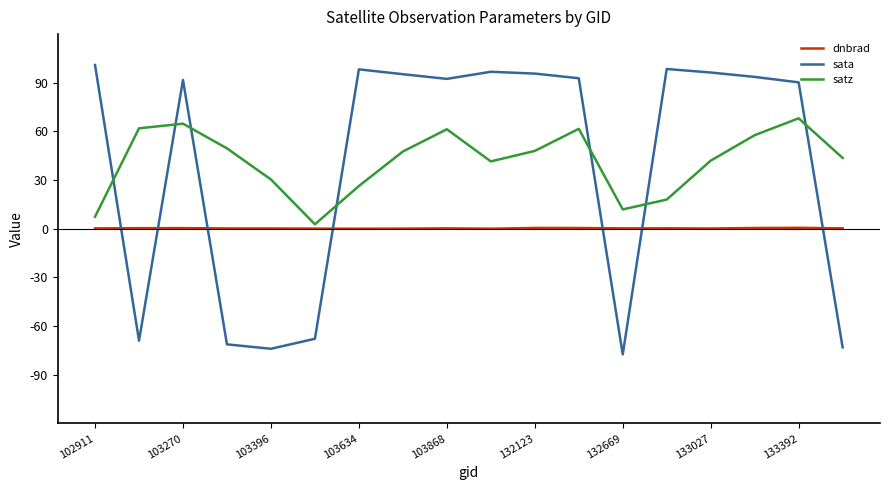

How many times do sata and dnbrad cross each other?

7